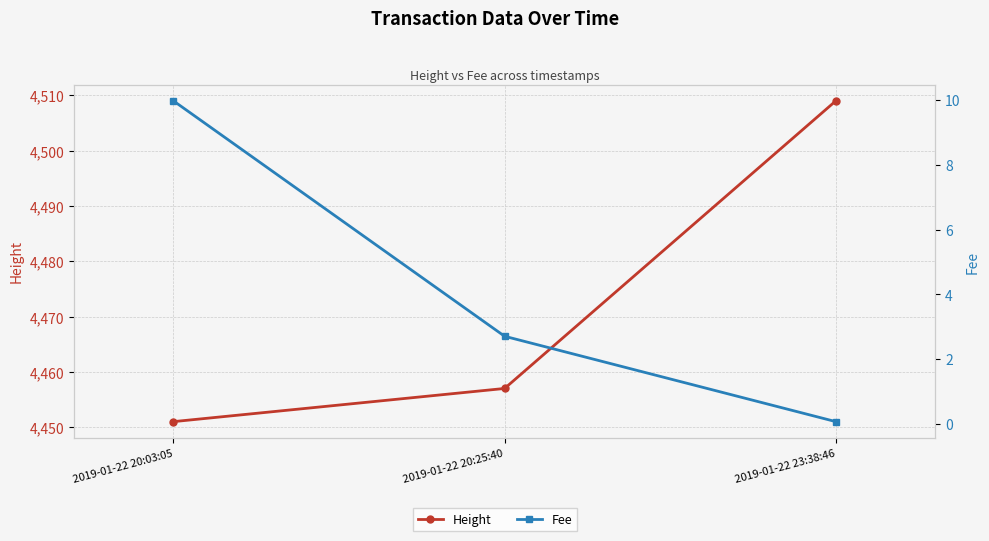

Which series has the largest range (max minus min)?

Height